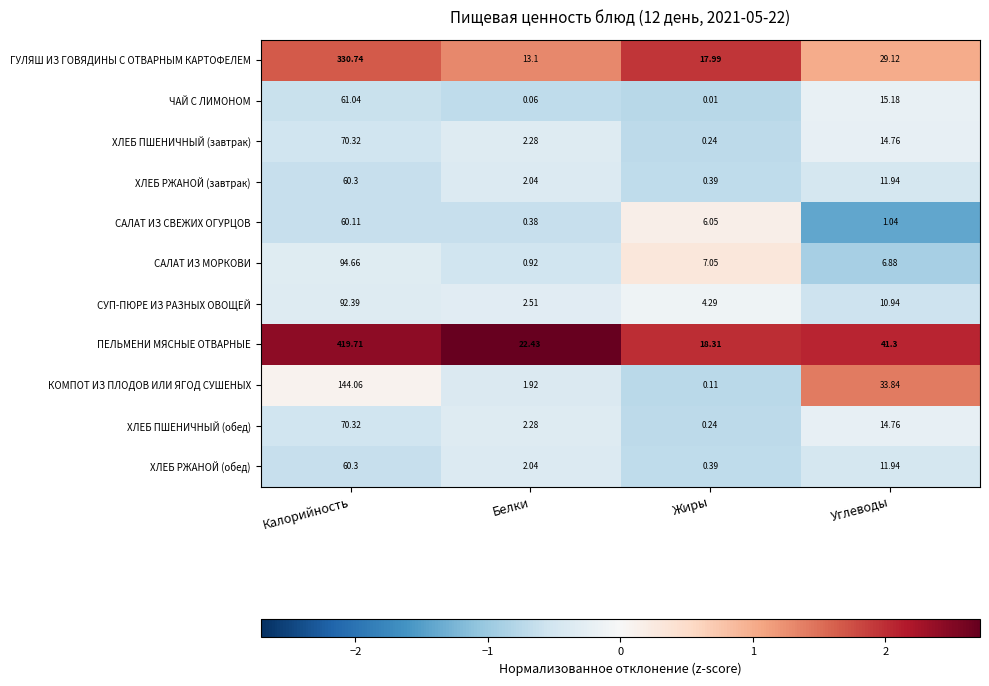

Which series has the widest spread of values?

ПЕЛЬМЕНИ МЯСНЫЕ ОТВАРНЫЕ